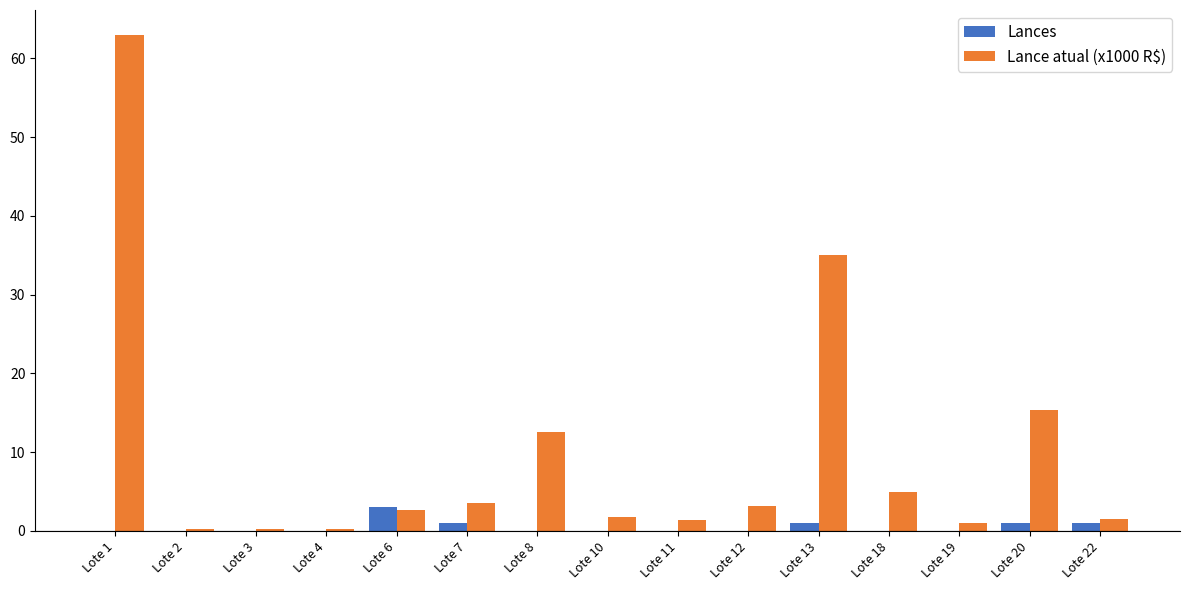

The value of Lances at Lote 18 is 0.0. True or false?

True